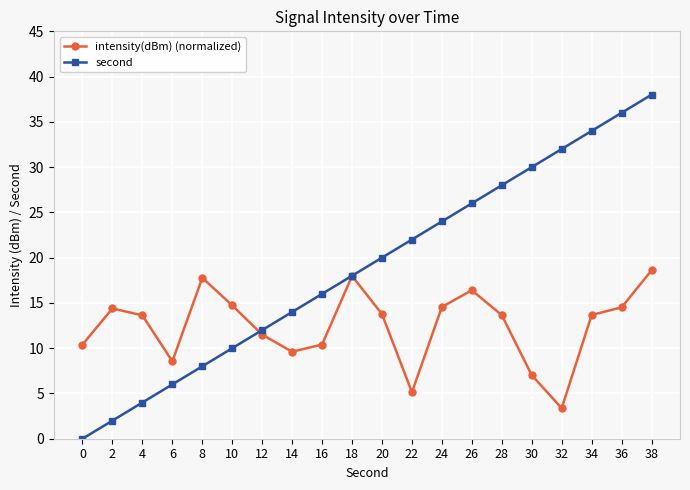

True or false: second has more than 0 points higher than both neighbors.

False